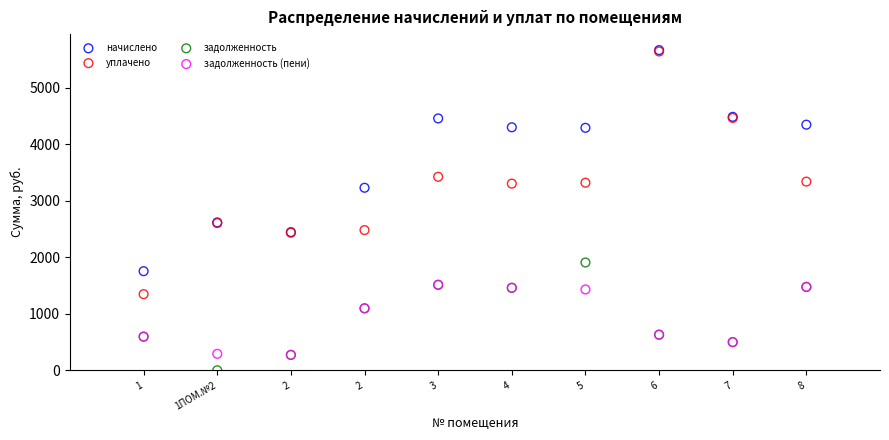

In the начислено series, what Y value is closest to 3712?

3231.9